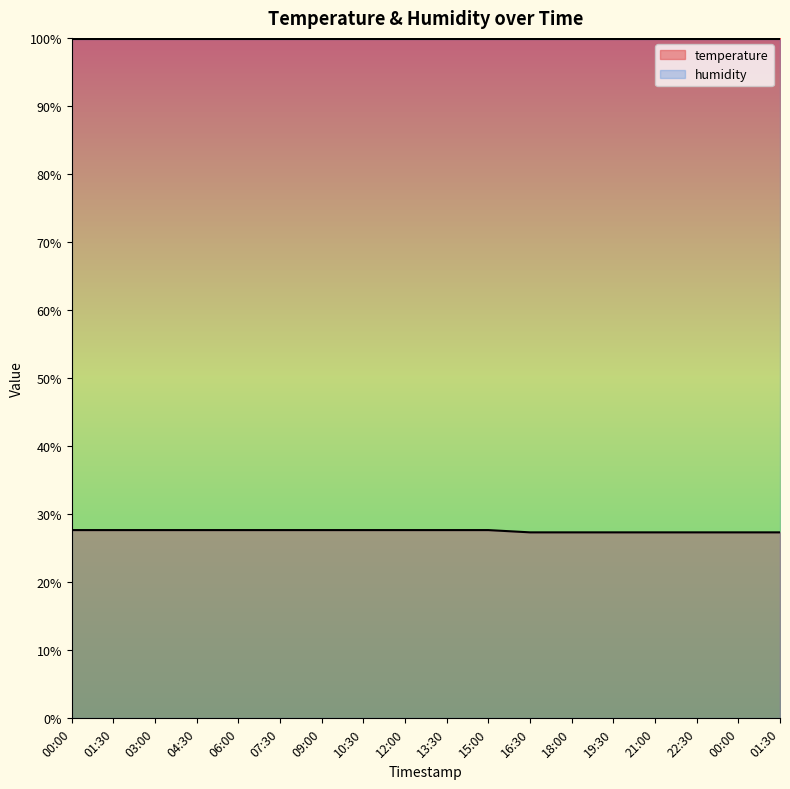

Does the chart display data point markers on the line(s)?

No